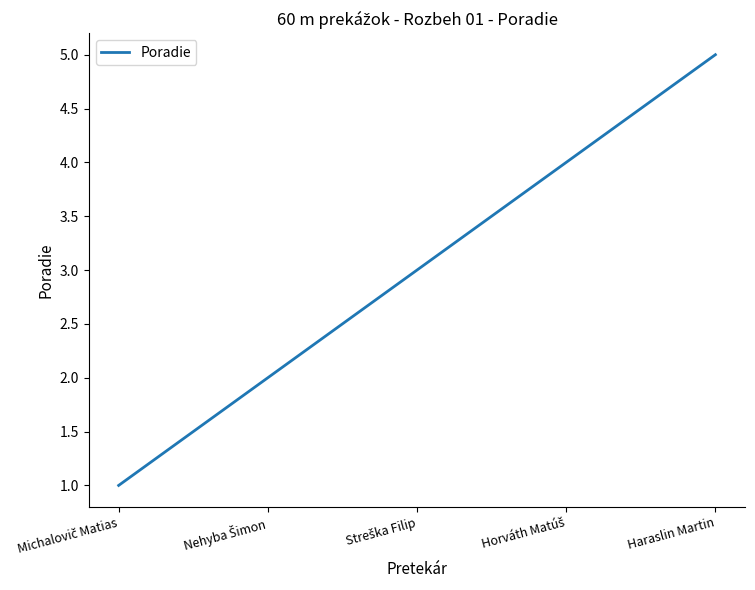

Is it true that the value at Haraslin Martin is 5?

True